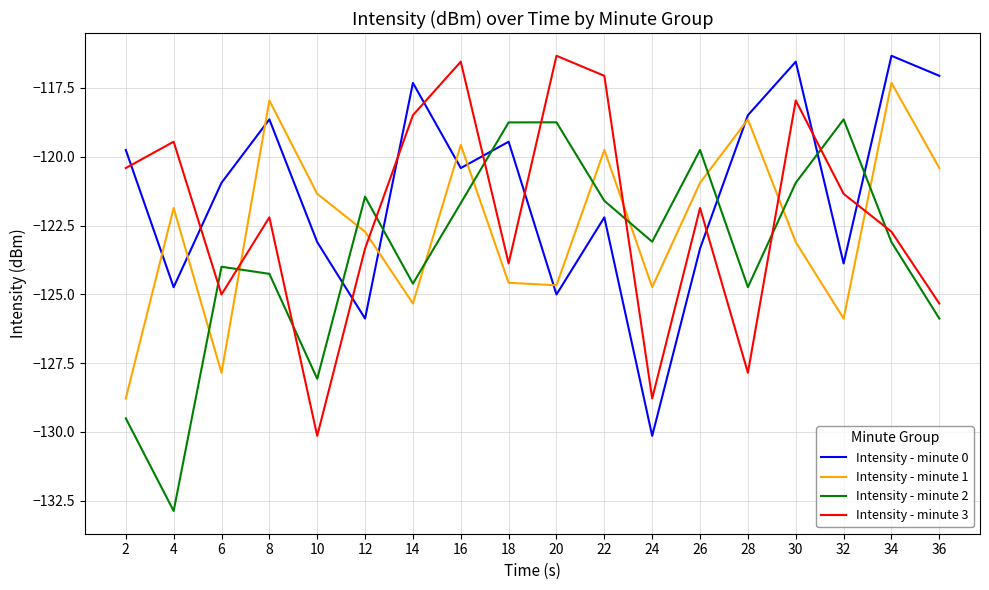

Between 28 and 34, which series saw the biggest shift?

Intensity - minute 3